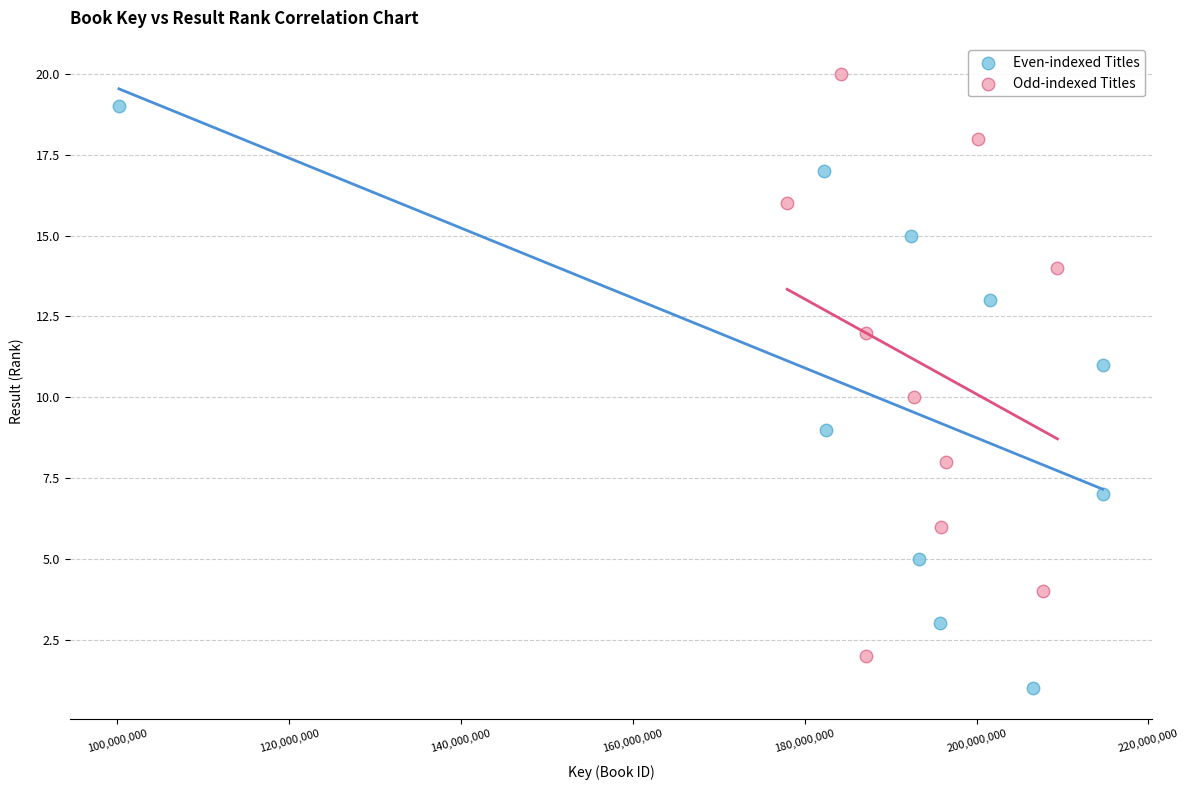

Which series reaches the maximum Y coordinate?

Odd-indexed Titles